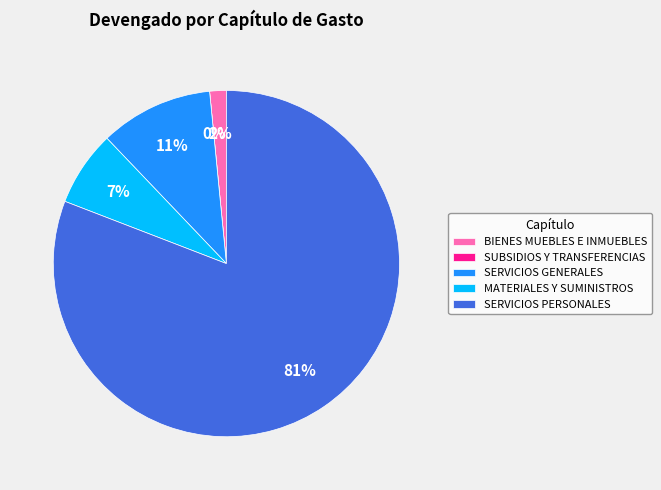

Rank the categories by value from highest to lowest.

SERVICIOS PERSONALES, SERVICIOS GENERALES, MATERIALES Y SUMINISTROS, BIENES MUEBLES E INMUEBLES, SUBSIDIOS Y TRANSFERENCIAS